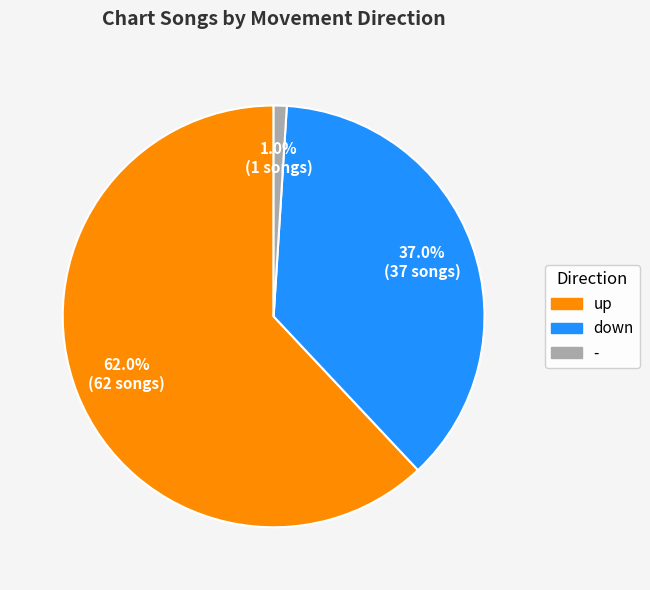

Which category accounts for the majority?

up